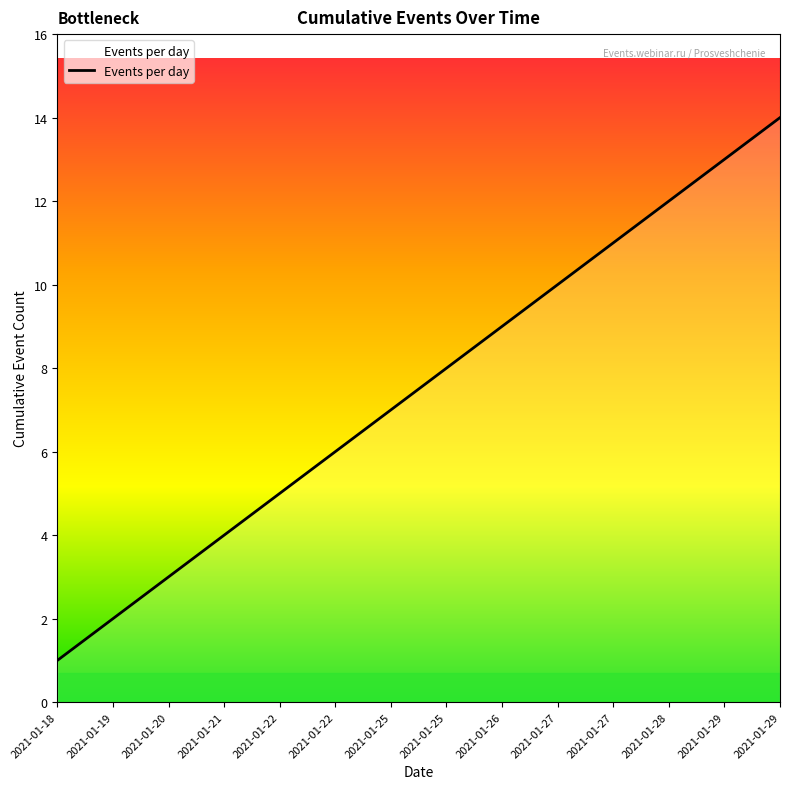

How many lines are shown in the chart?

1